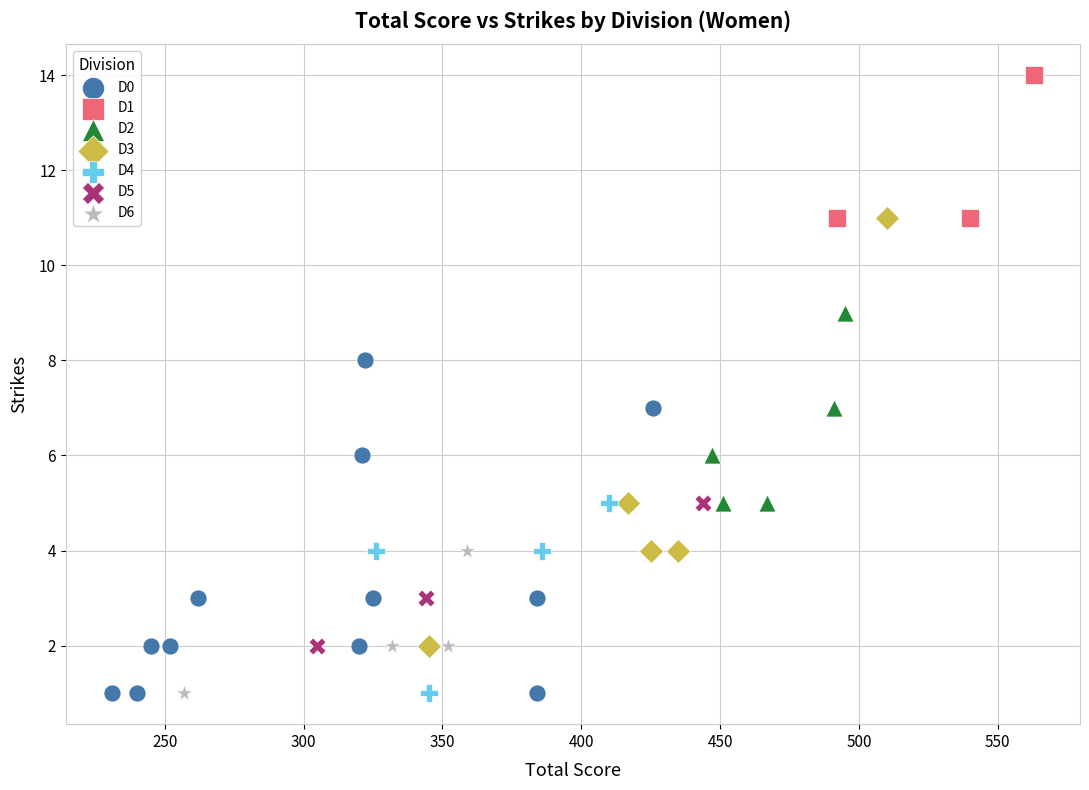

Which series contains the highest Y value?

D1